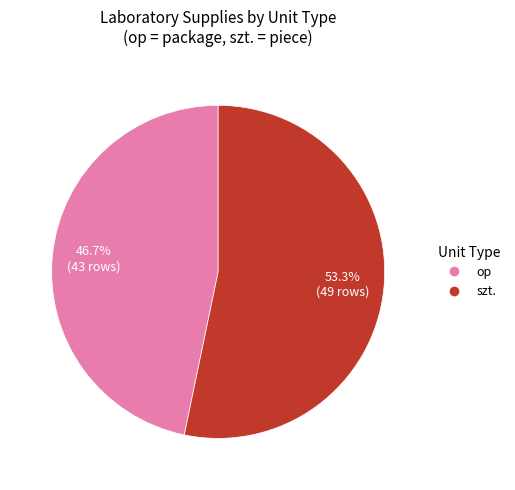

Which has a higher value, op or szt.?

szt.